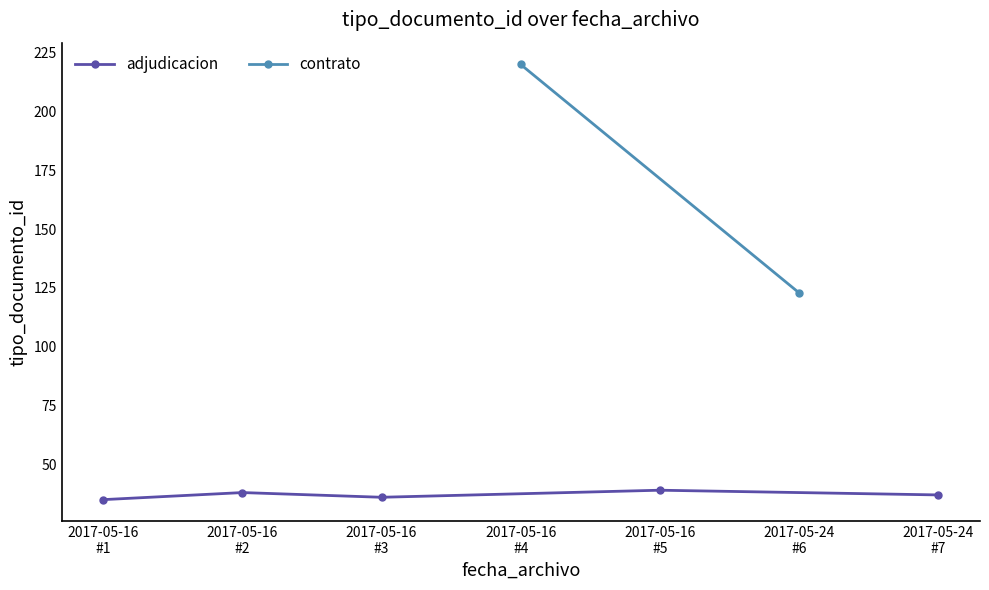

What is the value of the 2nd point from the left?

38